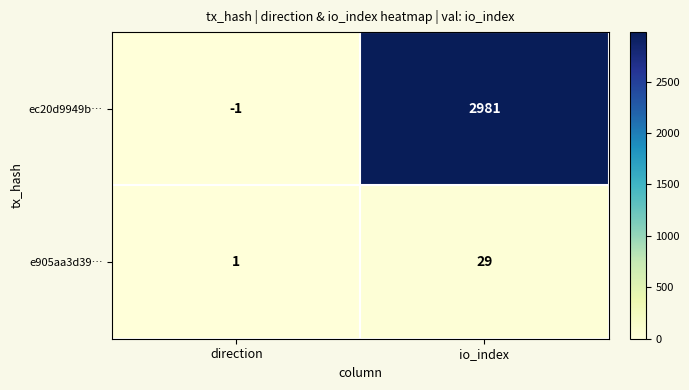

Which series has the largest total across all categories?

ec20d9949b…